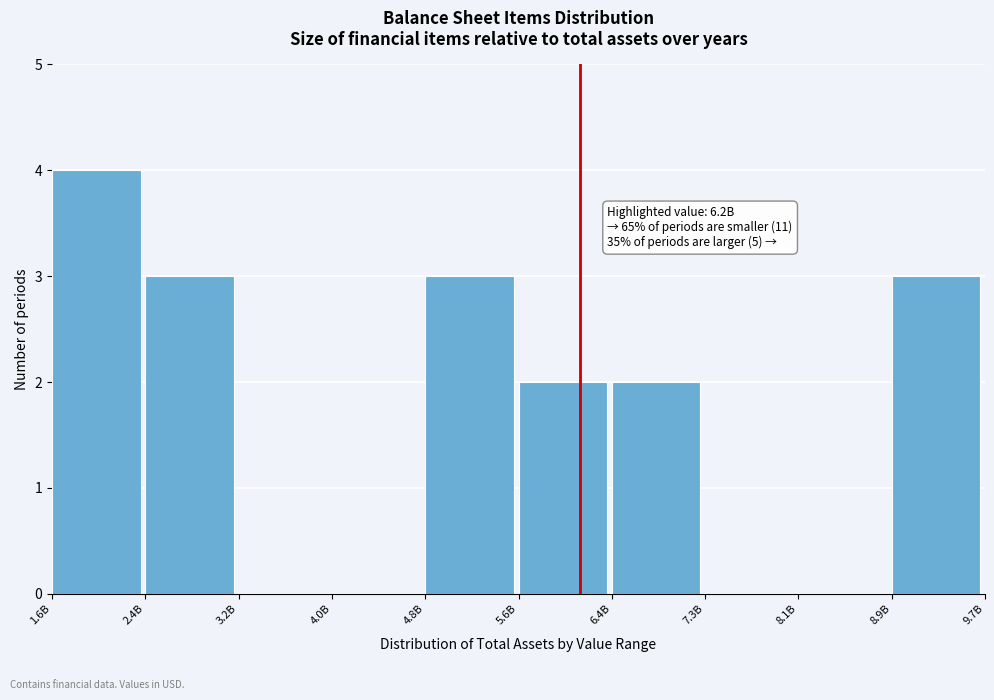

Reading right to left, what are all the values shown in this chart?

8.9B=3	8.1B=0	7.3B=0	6.4B=2	5.6B=2	4.8B=3	4.0B=0	3.2B=0	2.4B=3	1.6B=4